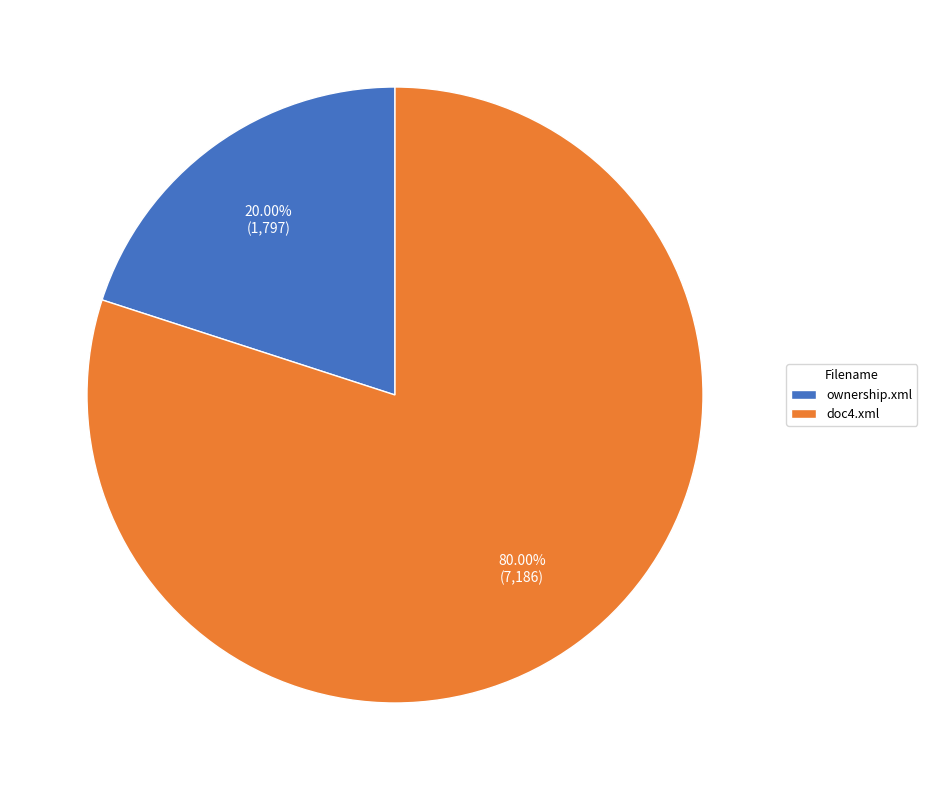

Which category has the biggest portion of the pie?

doc4.xml